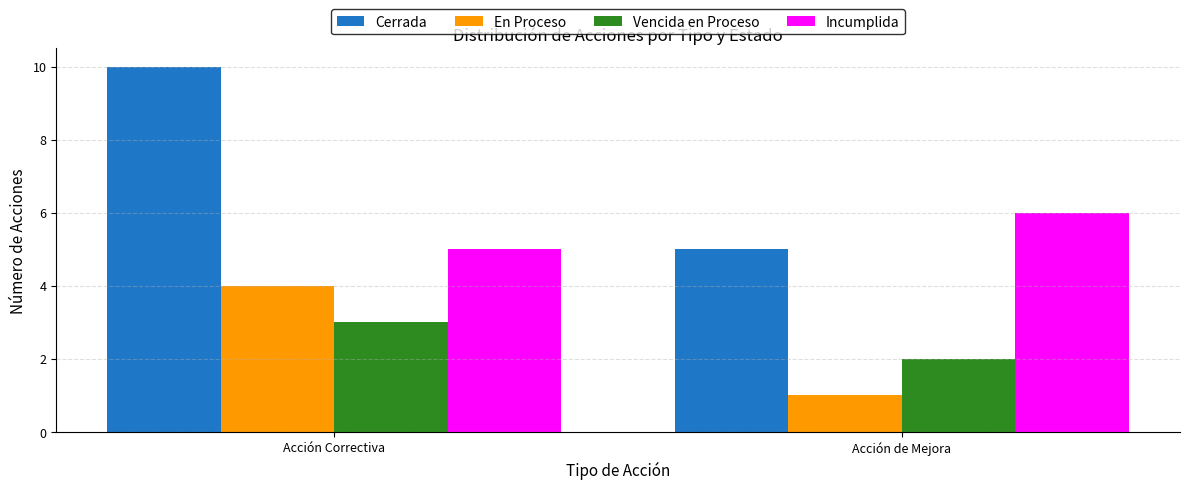

Reading left to right, list all the values displayed in this chart.

Cerrada: 10	5
En Proceso: 4	1
Vencida en Proceso: 3	2
Incumplida: 5	6